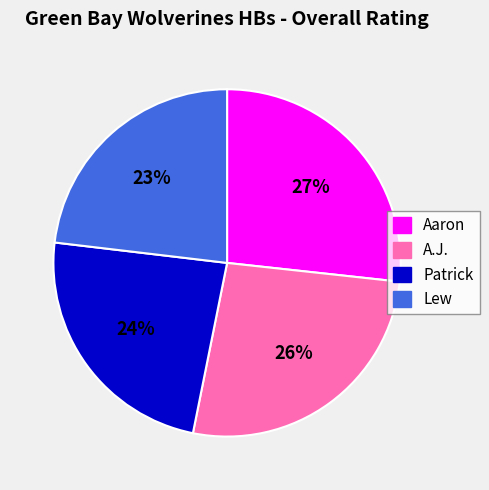

What is the ratio of the value at A.J. to the value at Lew?

1.1